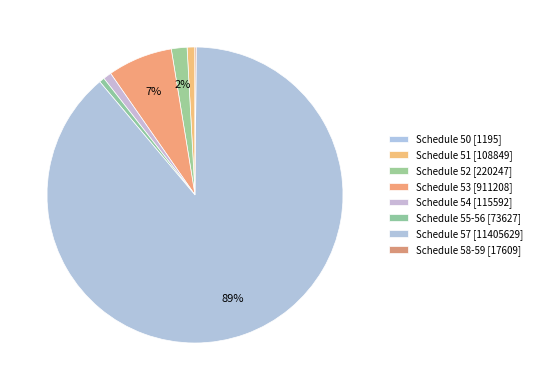

Which has a higher value, Schedule 55-56 or Schedule 51?

Schedule 51